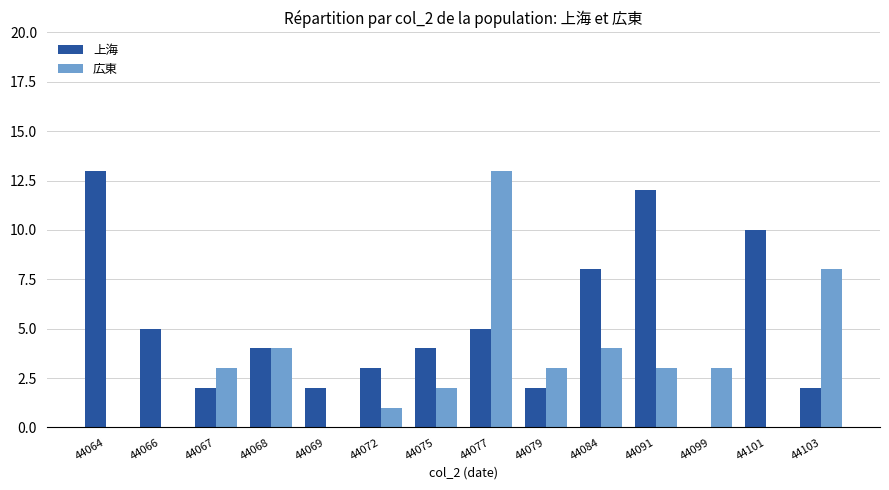

How many series are shown in this chart?

2